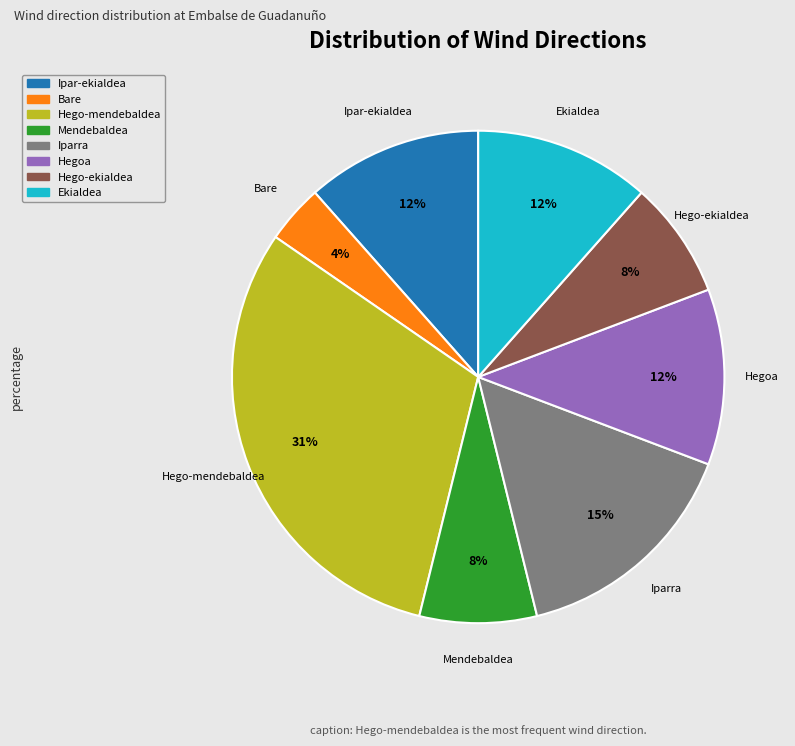

To the nearest percent, what percentage of the pie is Mendebaldea?

8%